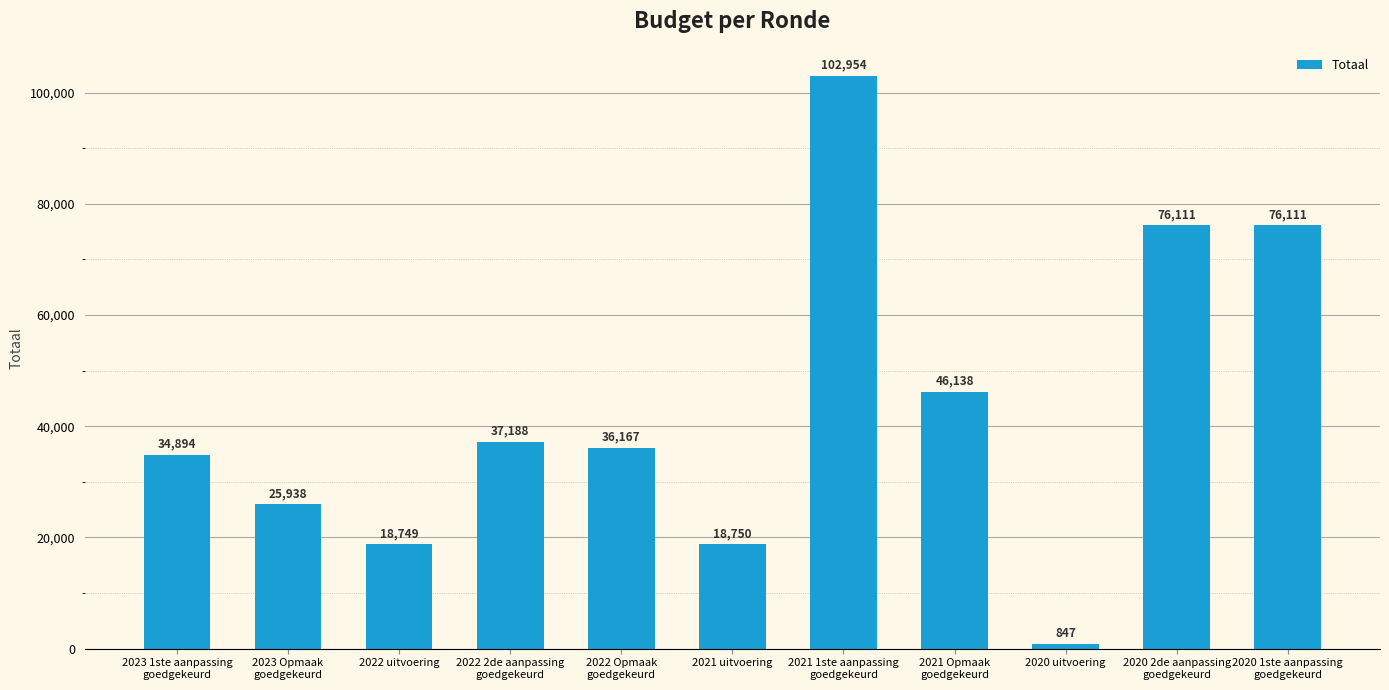

What is the label of the 10th bar from the right?

2023 Opmaak
goedgekeurd